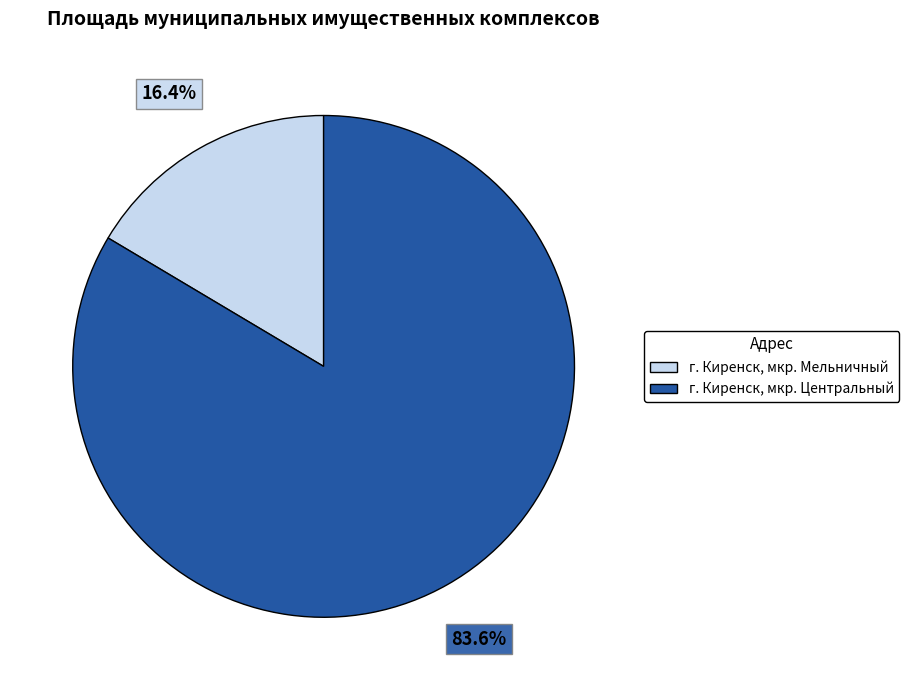

Which slice is the largest?

г. Киренск, мкр. Центральный